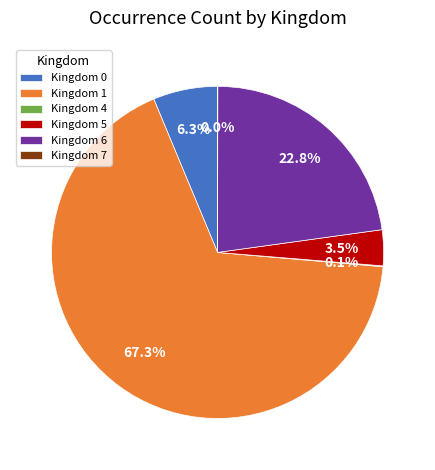

What is the majority slice?

Kingdom 1